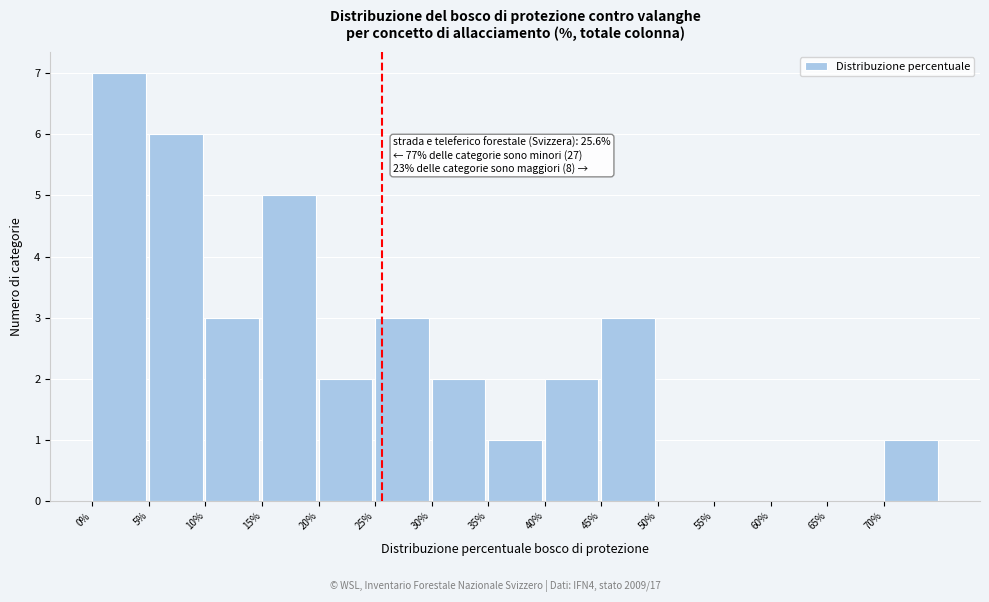

Over which range of the x-axis is the bar tallest?

0 to 5